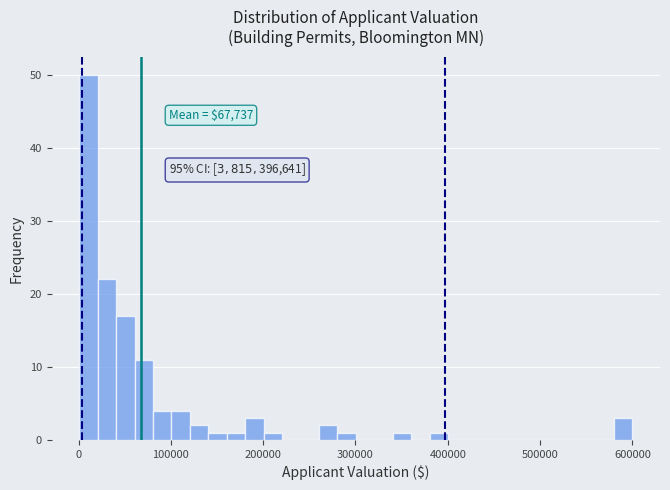

Read against the x-axis, roughly where is the centre of the tallest bar?

10000